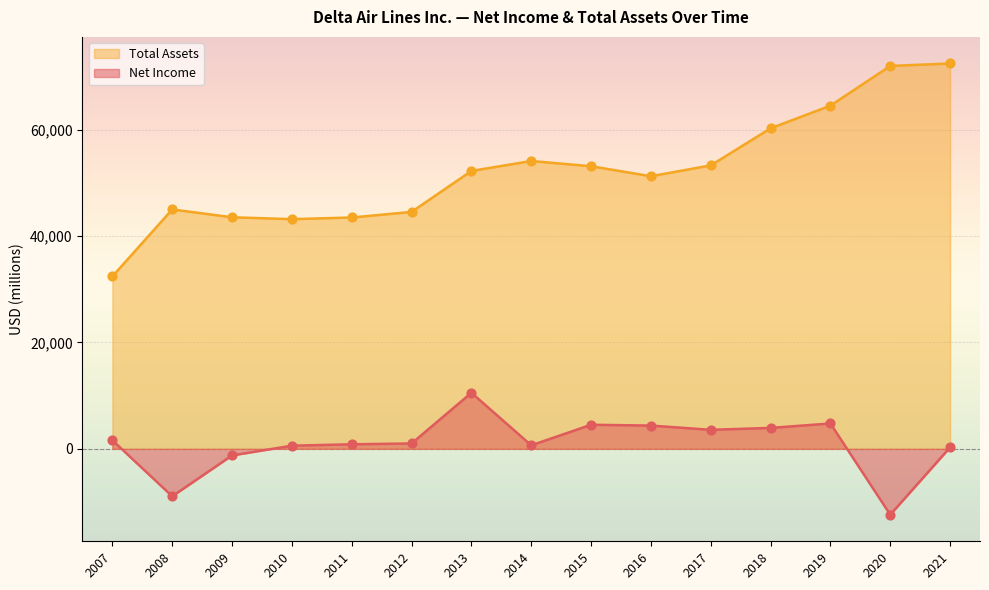

Which series has the widest spread of Y values?

Total Assets